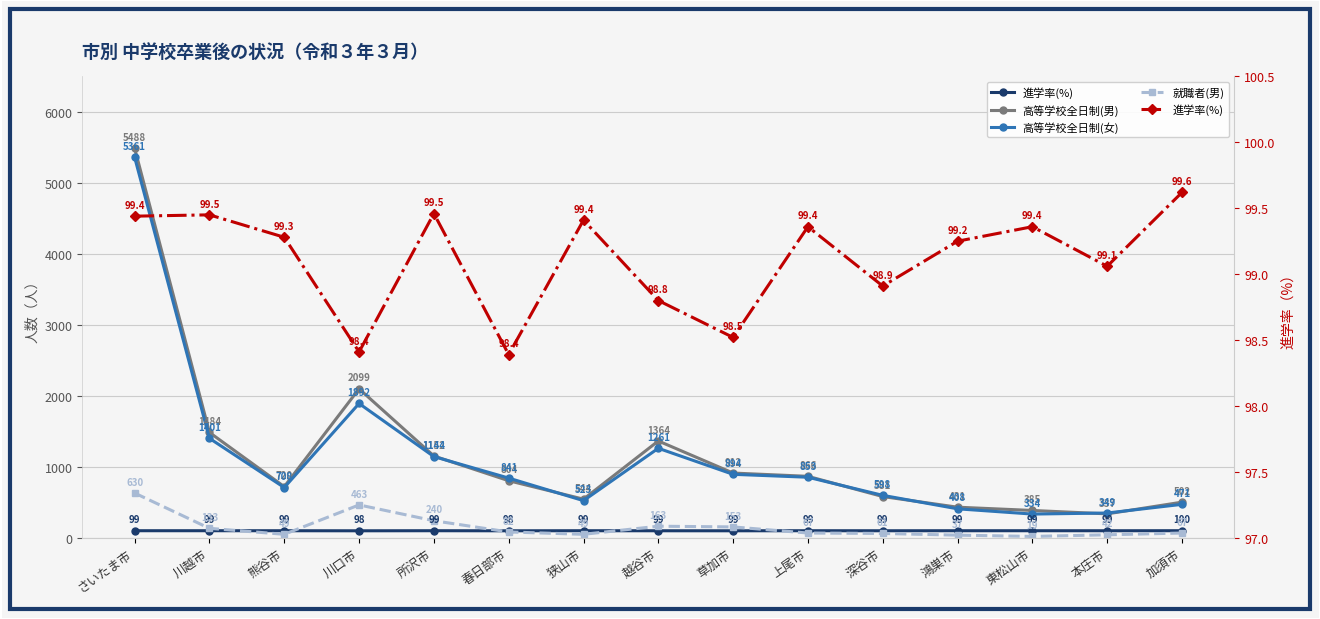

True or false: 就職者(男) and 高等学校全日制(男) intersect in this chart.

False